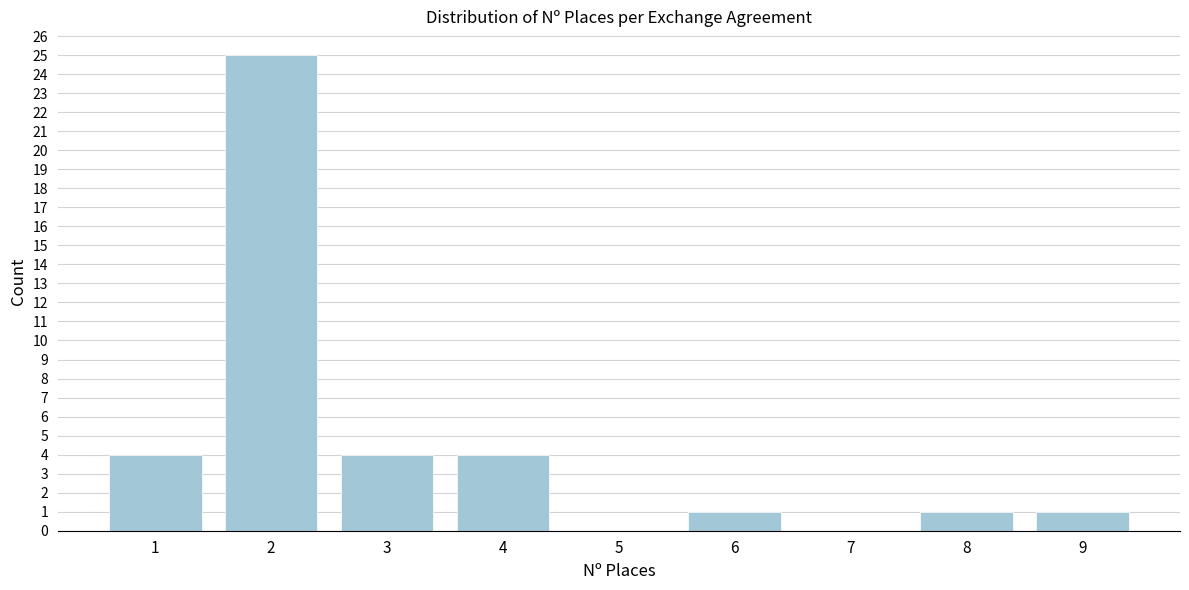

Reading left to right, what are all the values shown in this chart?

1=4	2=25	3=4	4=4	5=0	6=1	7=0	8=1	9=1